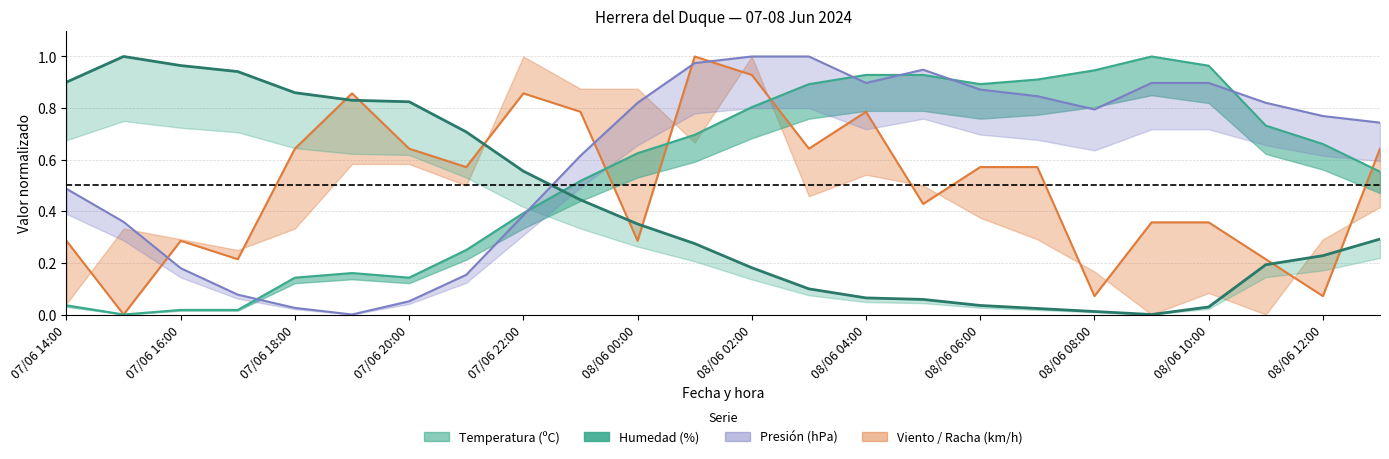

What position from the right is 08/06 02:00?

12